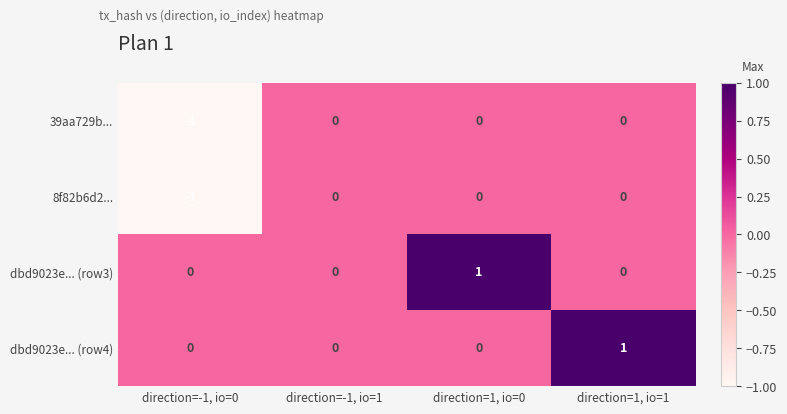

The 39aa729b... series shows 0 at direction=1, io=1. True or false?

True